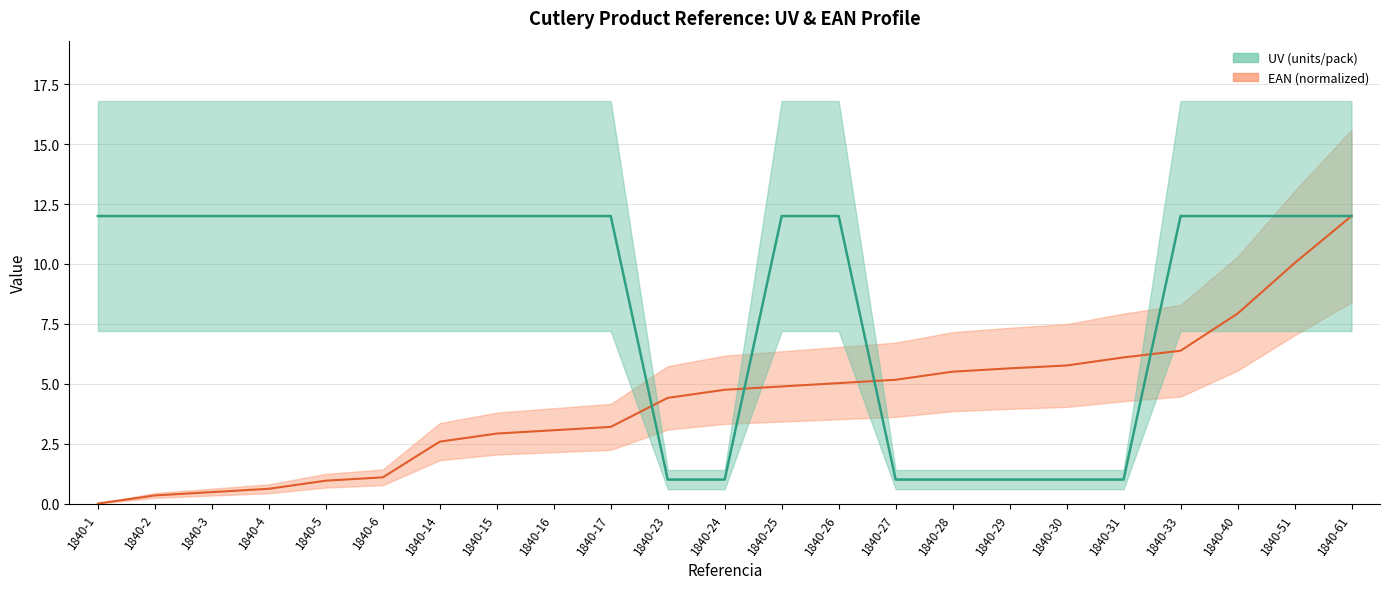

Is it true that UV line equals 6.1 at 1840-17?

False